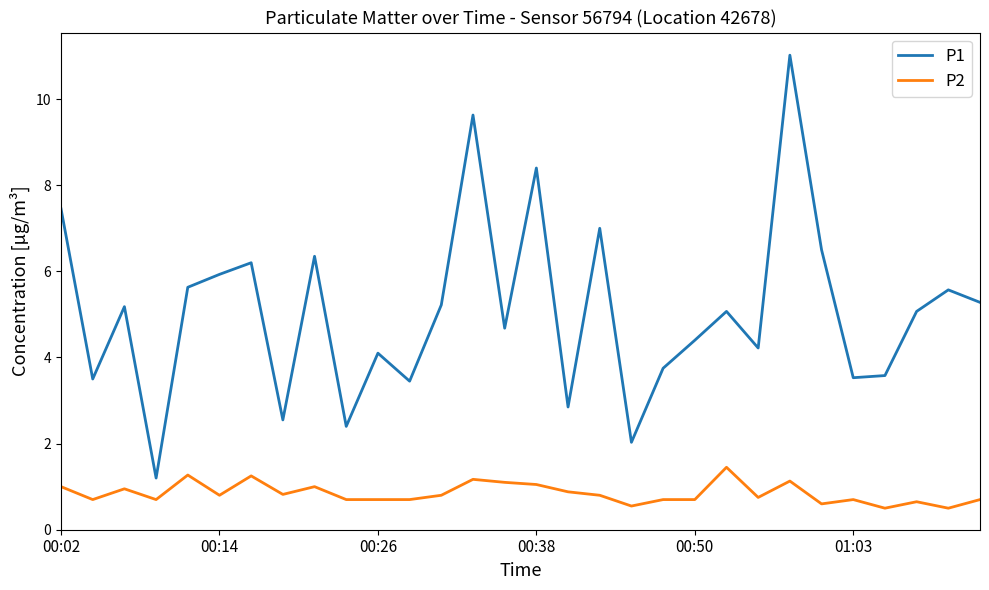

True or false: P2 and P1 intersect in this chart.

False